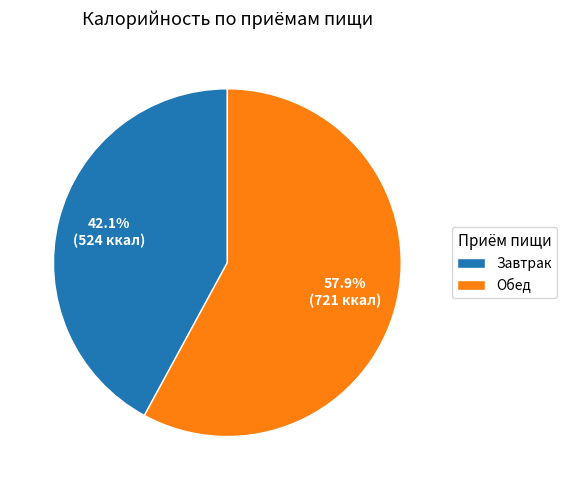

What is the smallest slice in the pie chart?

Завтрак